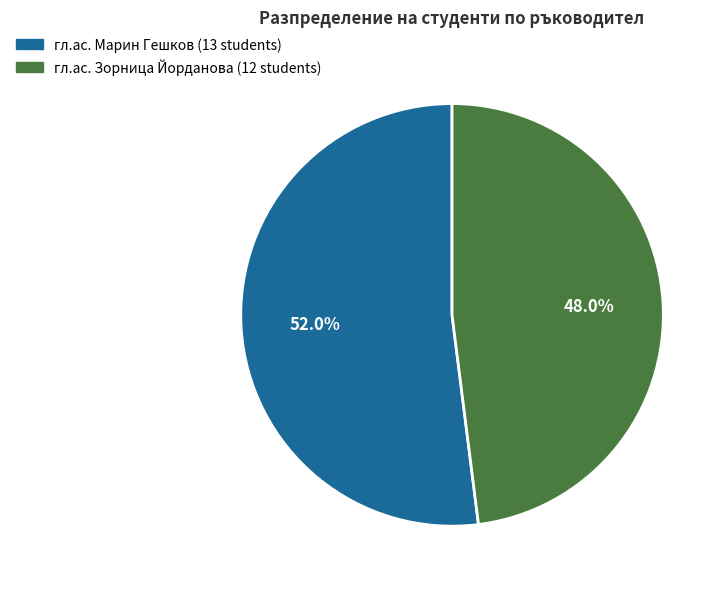

The гл.ас. Марин Гешков slice represents 38% of the pie. True or false?

False